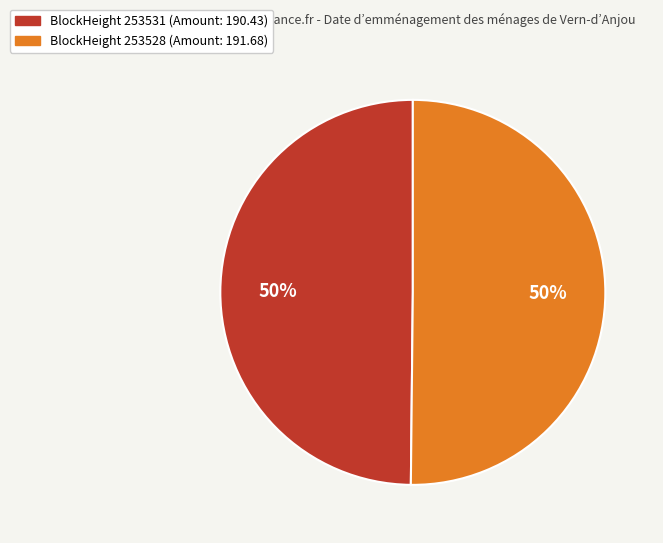

To the nearest percent, what is the average slice percentage?

50%